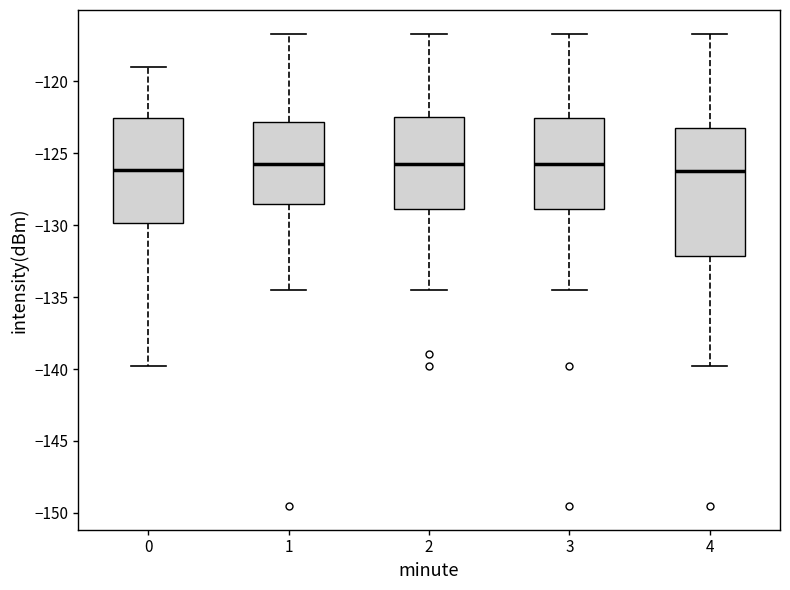

Reading left to right, read every box against the y-axis: the position of its median line, the range the box covers, and the ends of its whiskers. The values are not printed on the chart, so give them approximately, as read against the axis.

0: median -126.0, box -130.0 to -122.5, whiskers -140.0 to -119.0
1: median -125.5, box -128.5 to -123.0, whiskers -134.5 to -116.5
2: median -125.5, box -129.0 to -122.5, whiskers -134.5 to -116.5
3: median -125.5, box -129.0 to -122.5, whiskers -134.5 to -116.5
4: median -126.0, box -132.0 to -123.0, whiskers -140.0 to -116.5